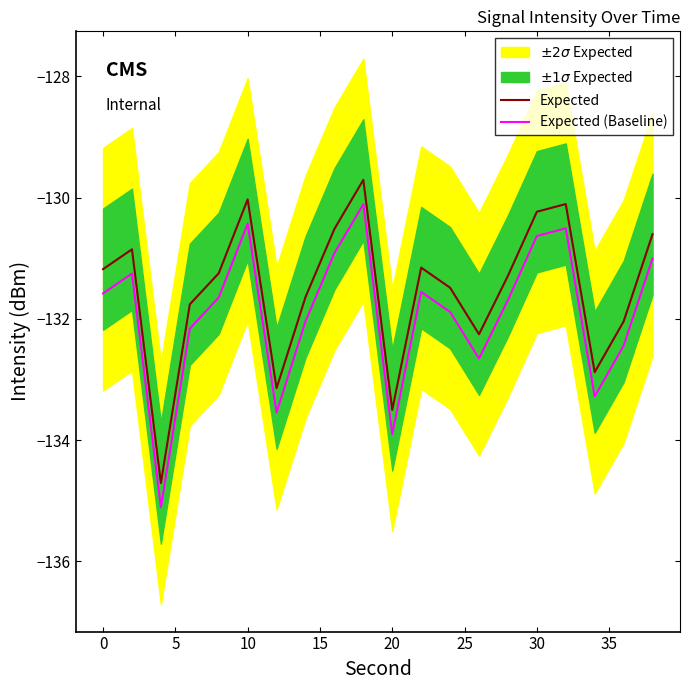

What is the smallest value displayed?

-135.1